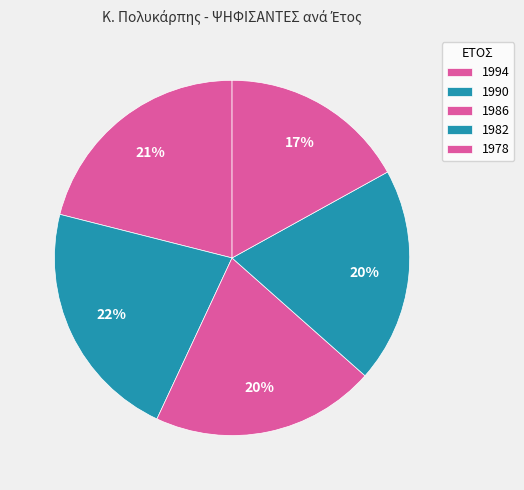

To the nearest percent, what is the combined percentage of 1982 and 1990?

42%